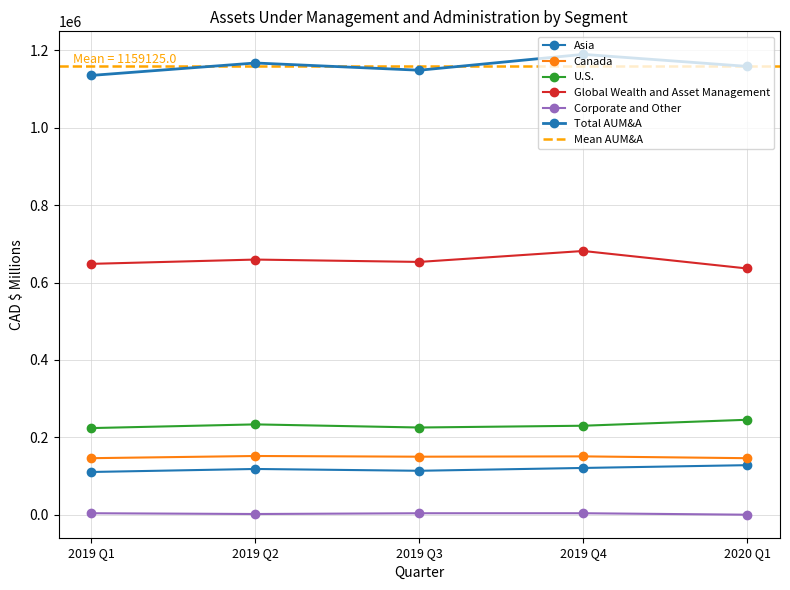

True or false: Canada and U.S. intersect in this chart.

False